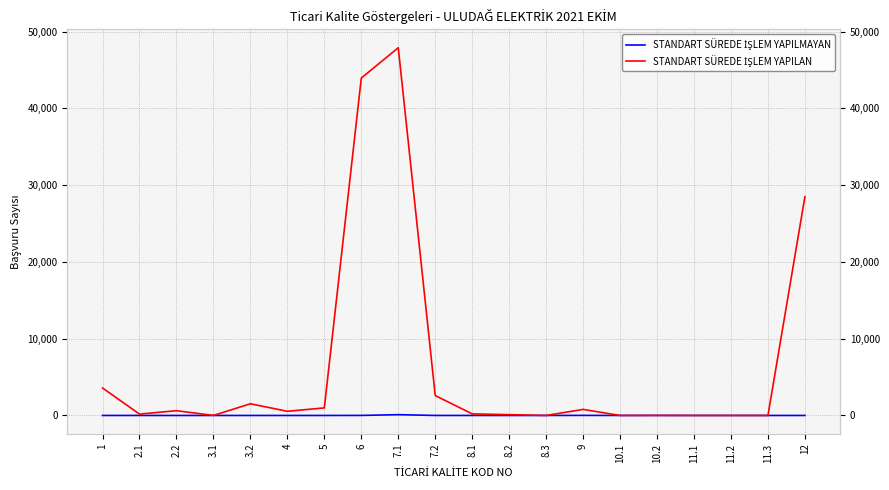

Between 8.1 and 2.1, which is larger?

8.1